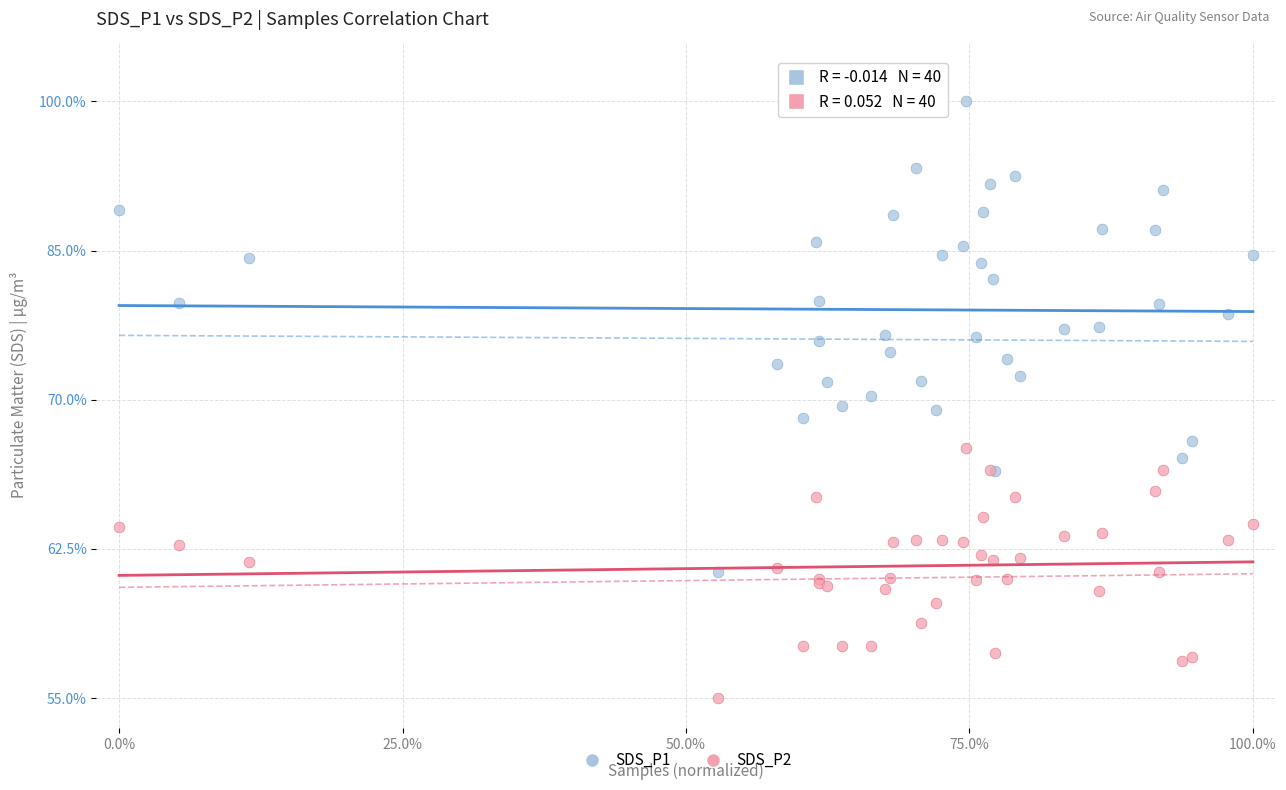

Which series has the largest Y range (max minus min)?

SDS_P1